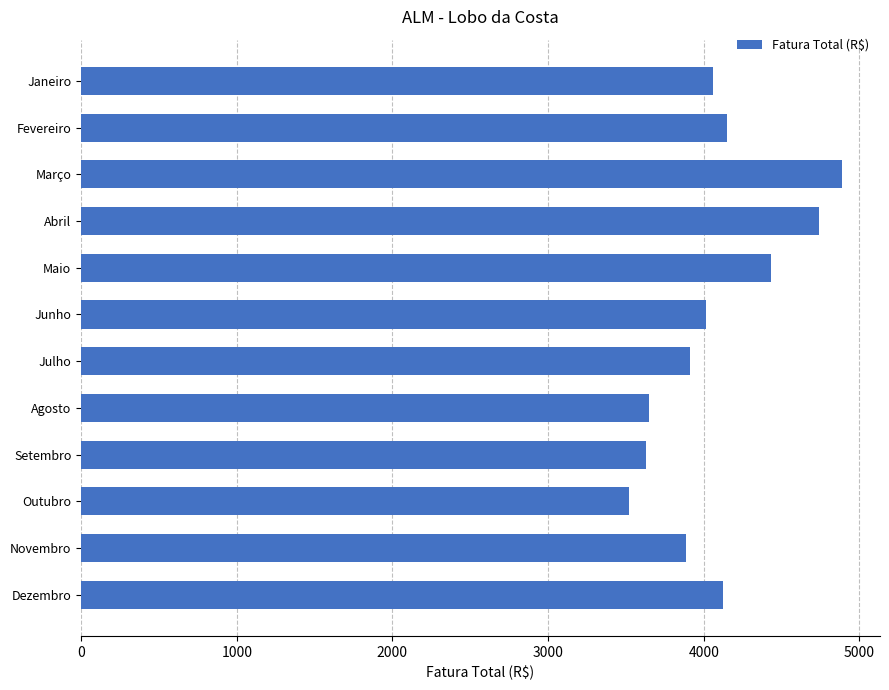

How many bars are there in total?

12